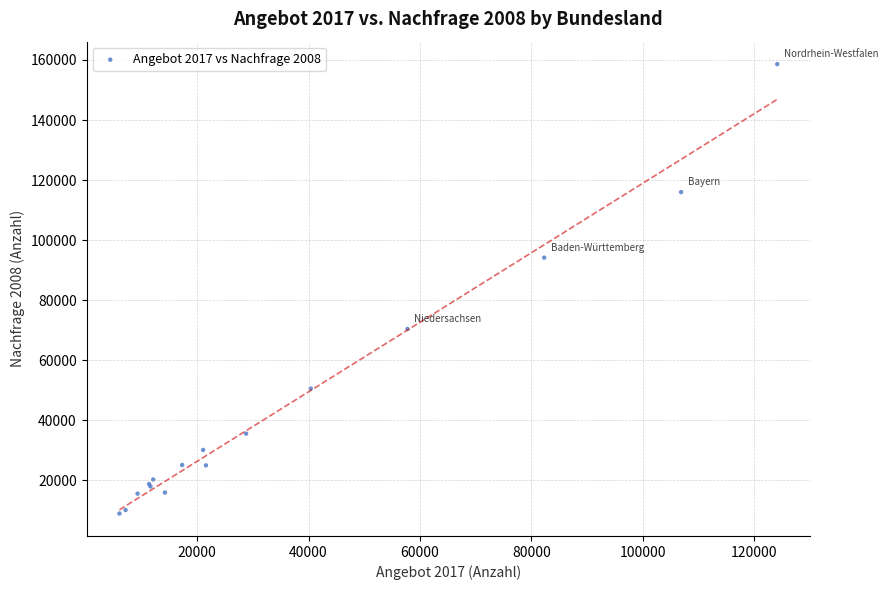

What Y value in the scatter plot is closest to 83762?

94145